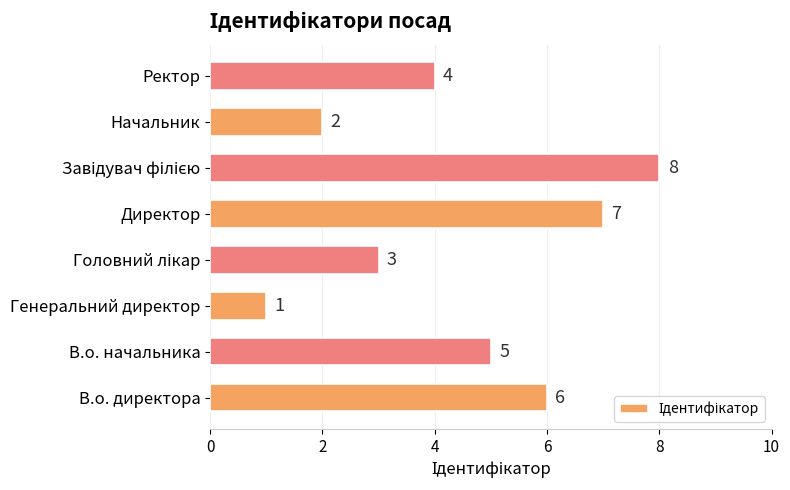

What is the difference between the second highest and minimum values?

6